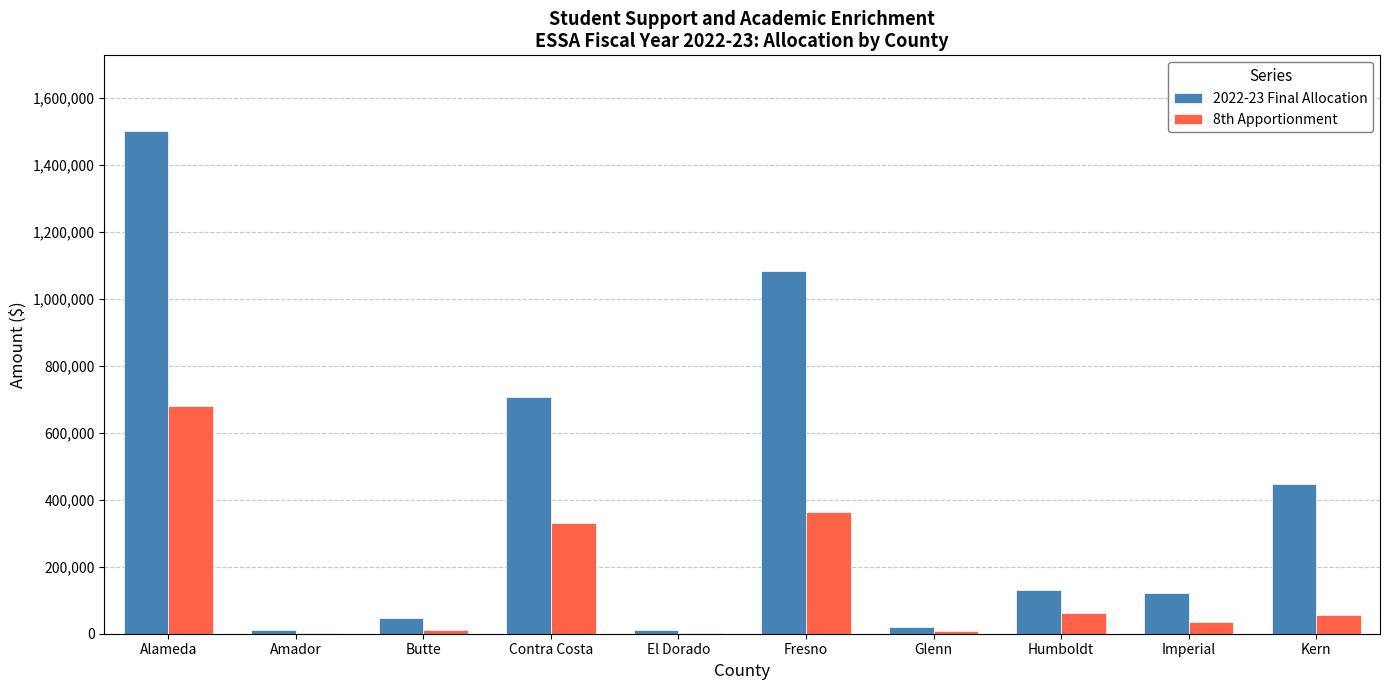

What is the sum of the 8th Apportionment values at Imperial and Fresno?

397777